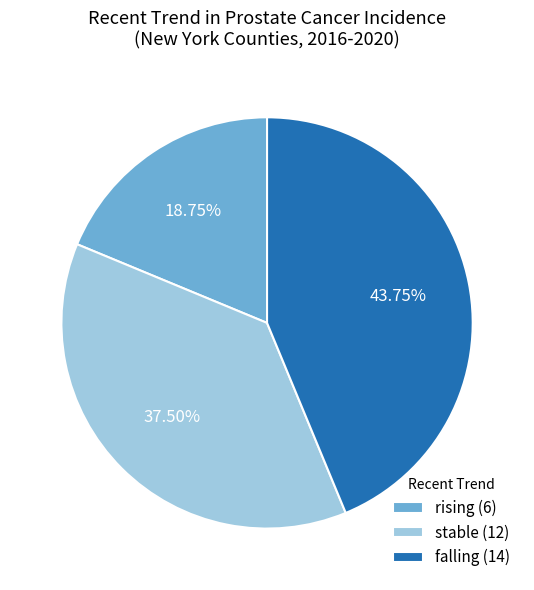

Does any single category account for the majority?

No